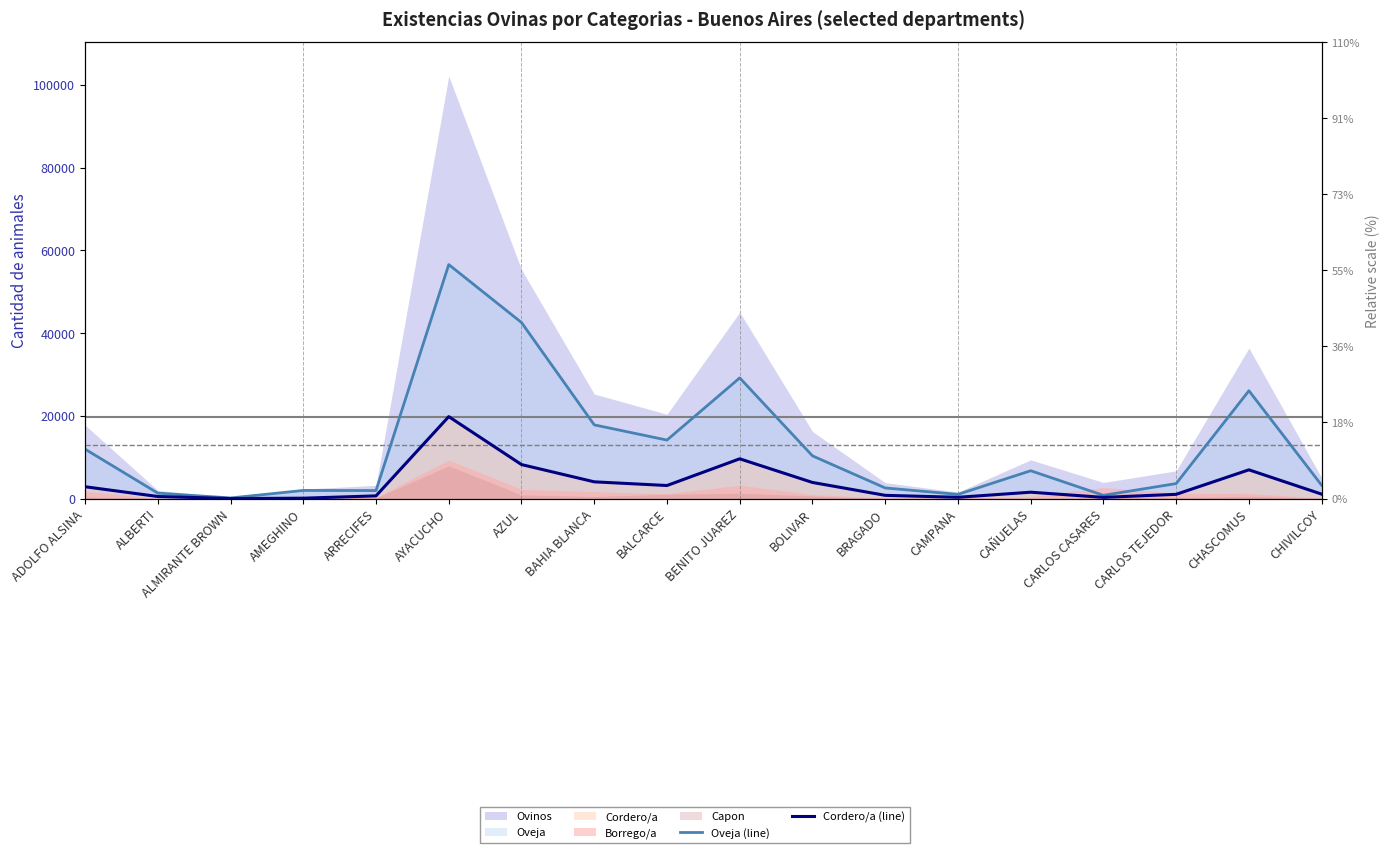

How many data points does each series have?

18